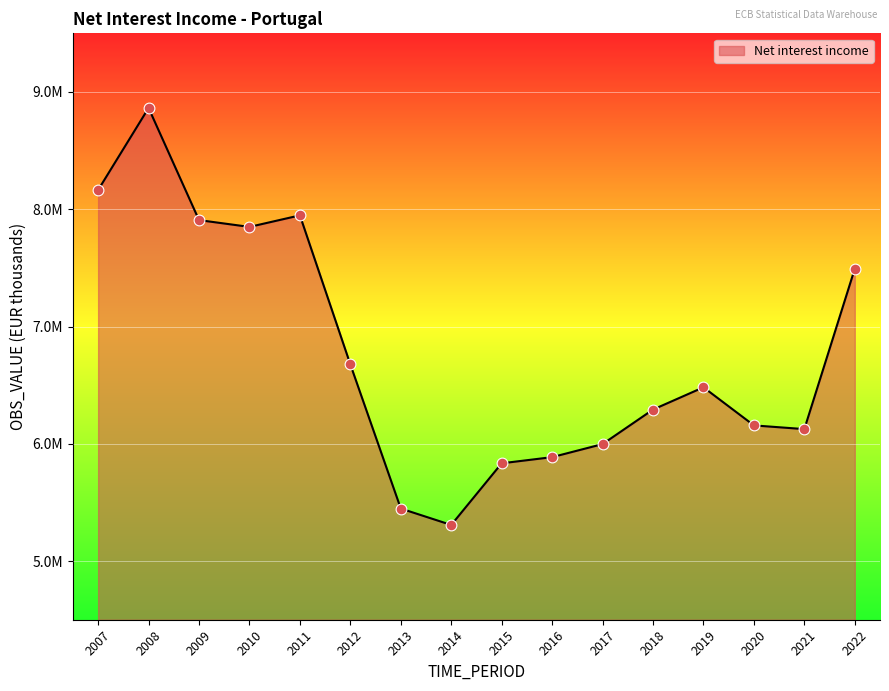

Is this an area chart (filled region under the line)?

Yes